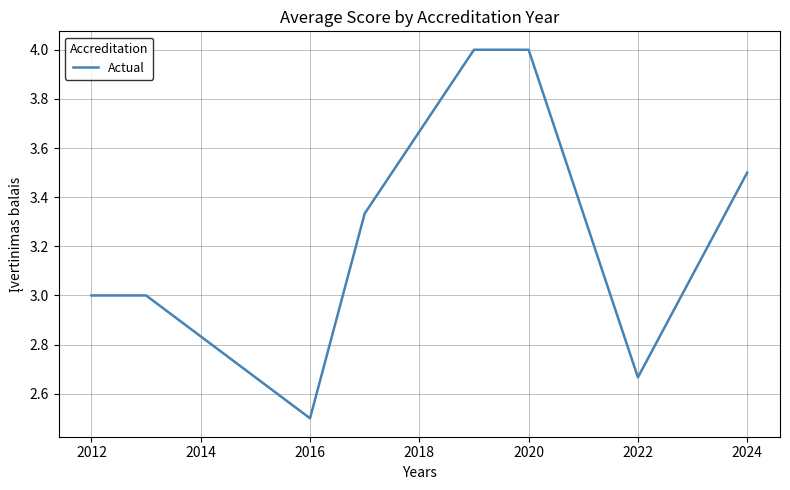

Is this an area chart (filled region under the line)?

No